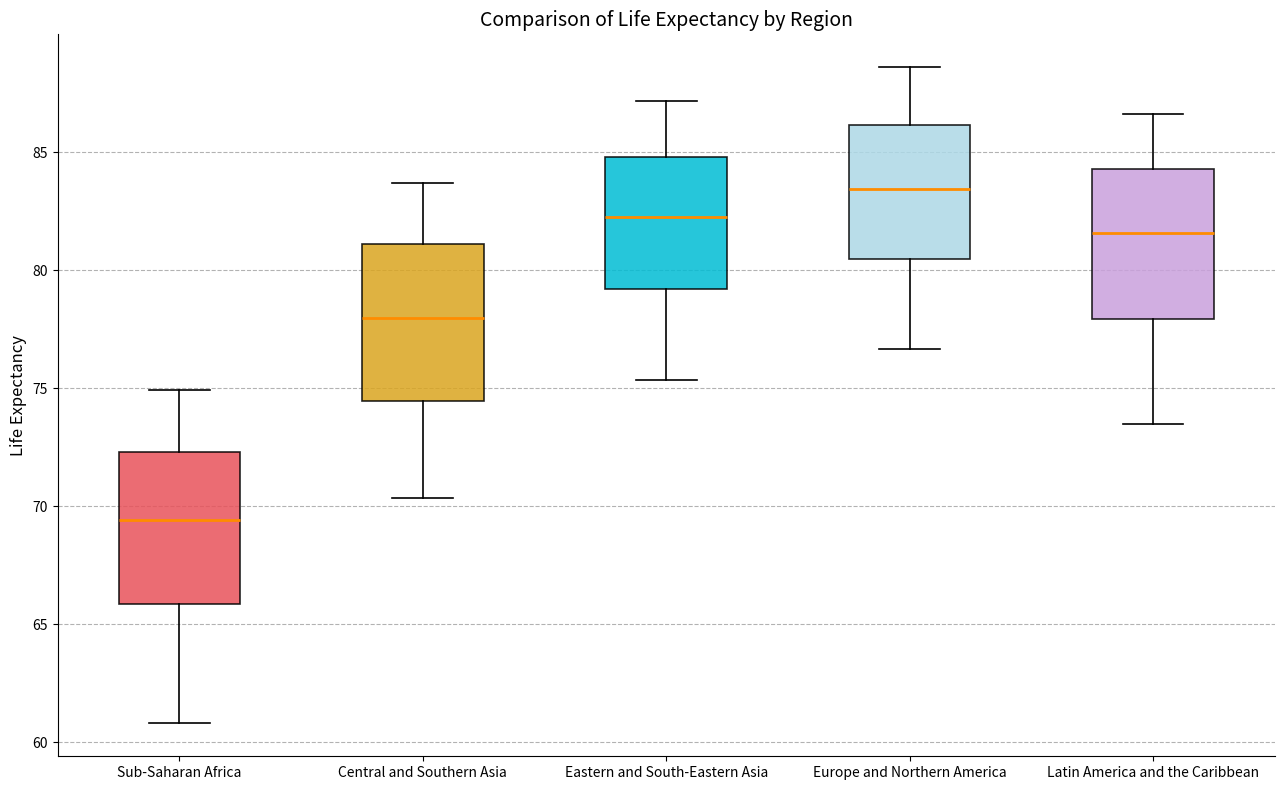

Which box's median line is the highest?

Europe and Northern America